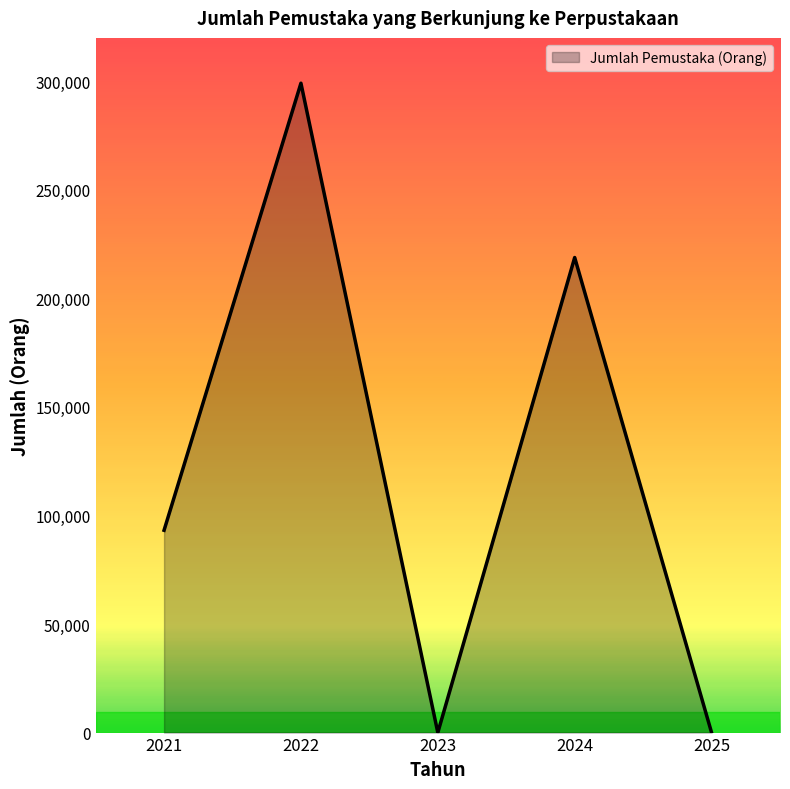

Reading right to left, what are all the values shown in this chart?

2025=0	2024=218832	2023=0	2022=299127	2021=93191